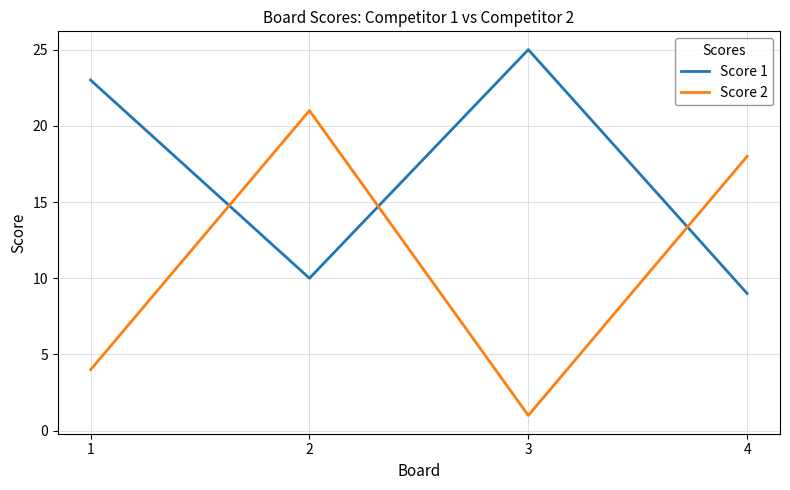

True or false: Score 1 and Score 2 cross at least once.

True